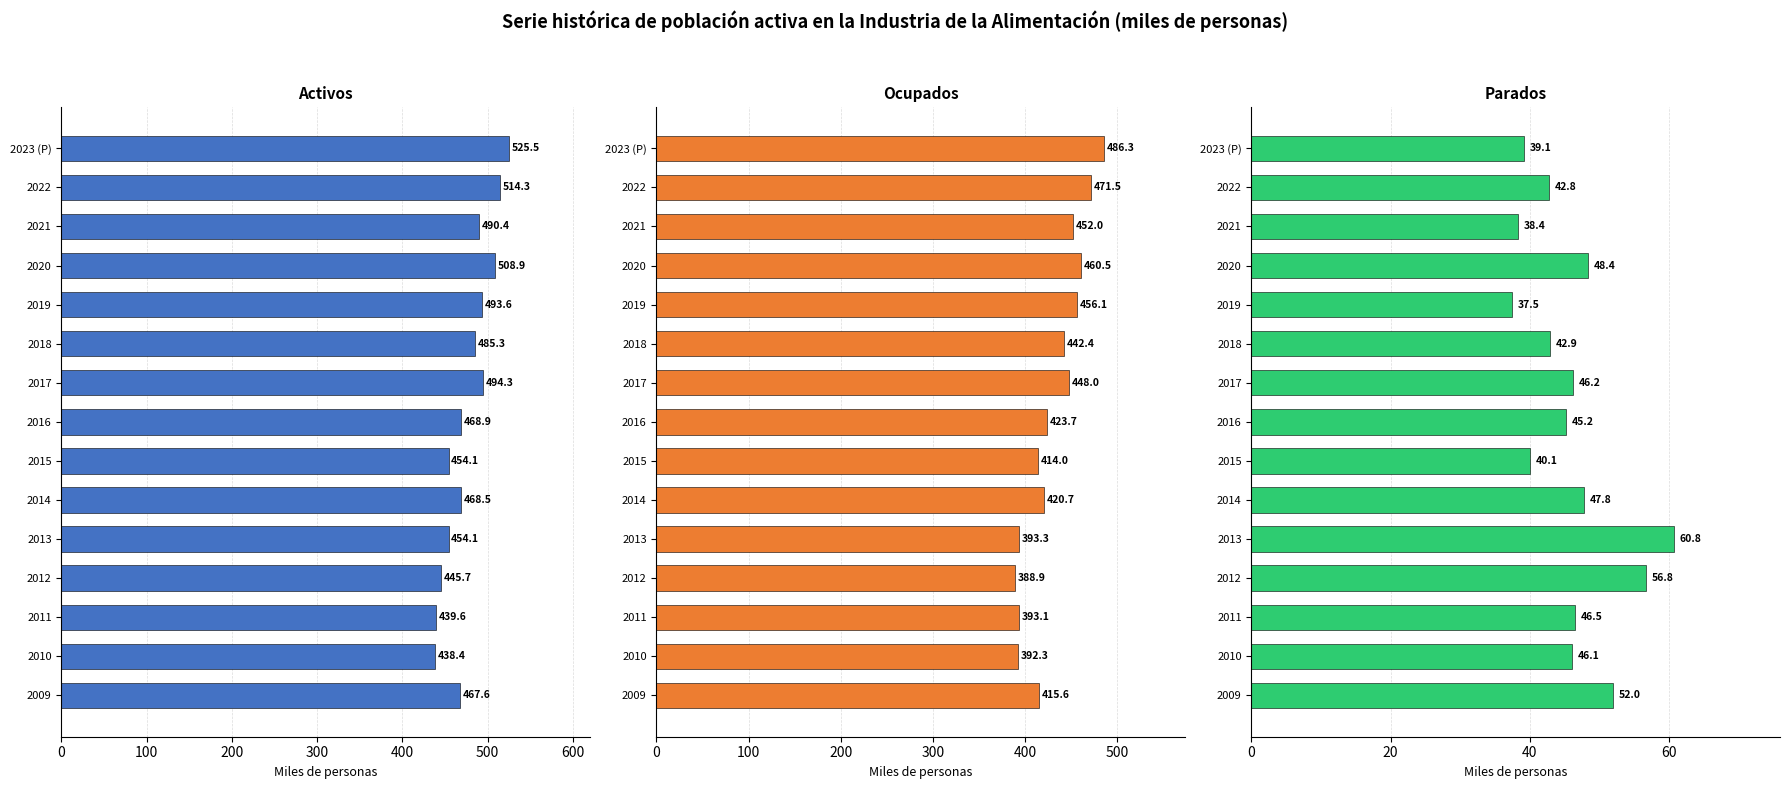

What is the difference between the second highest and minimum values in the Parados series?

19.3